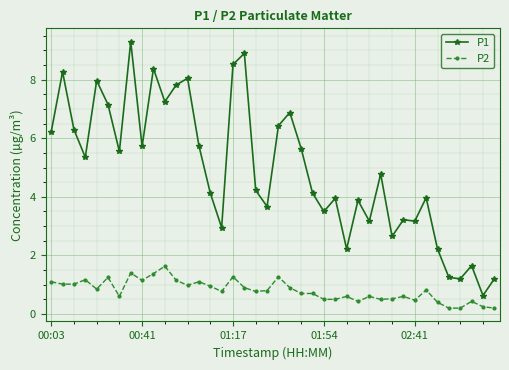

What is the value of the P1 point at the 27th from the left?

2.2